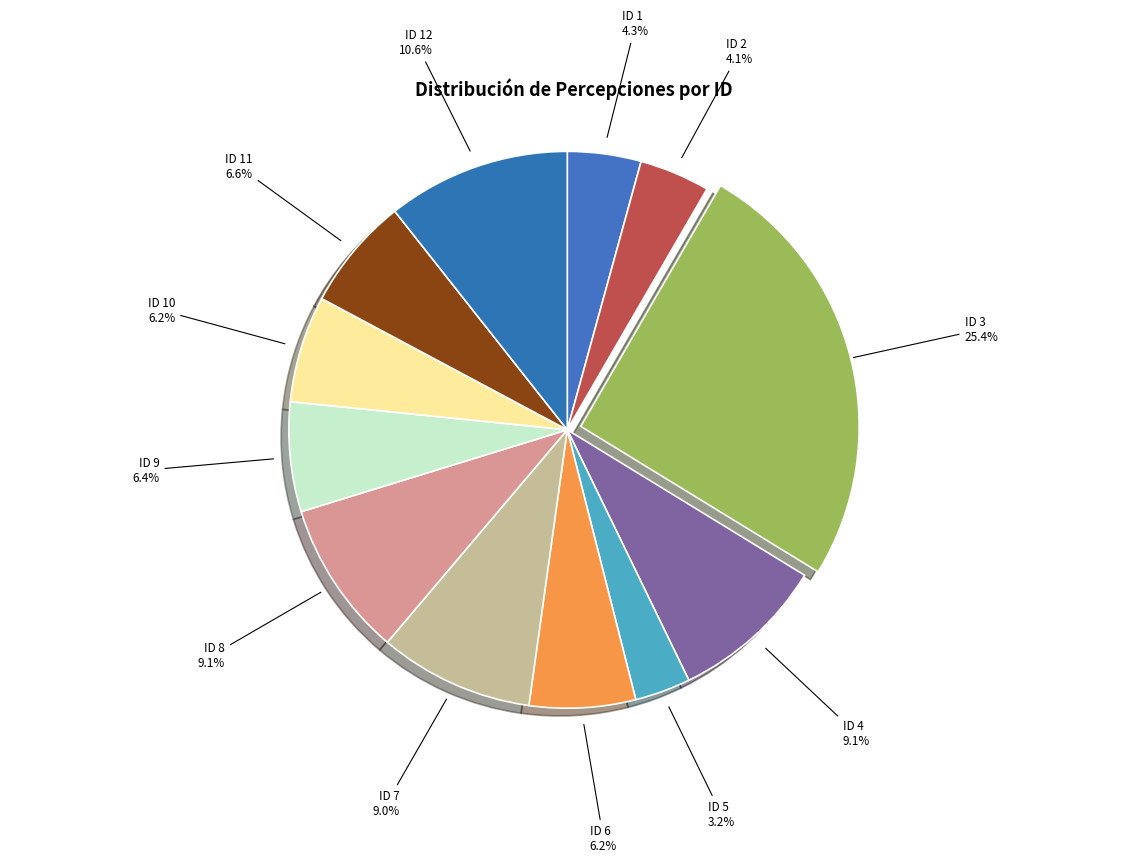

How many segments does this pie chart have?

12